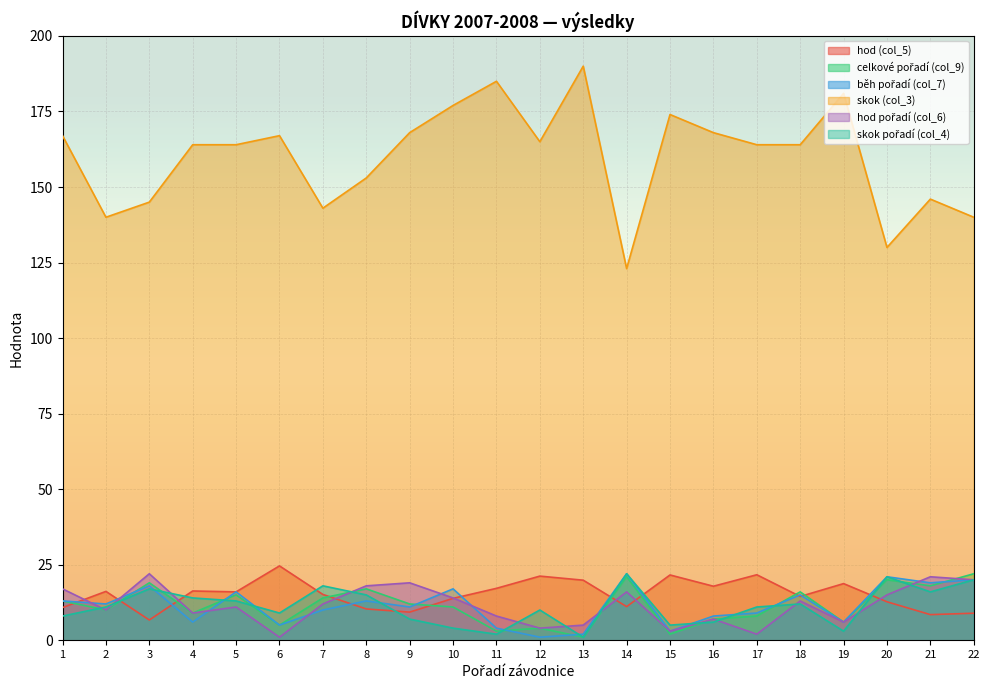

What are all the series names shown in the legend?

hod (col_5), celkové pořadí (col_9), běh pořadí (col_7), skok (col_3), hod pořadí (col_6), skok pořadí (col_4)